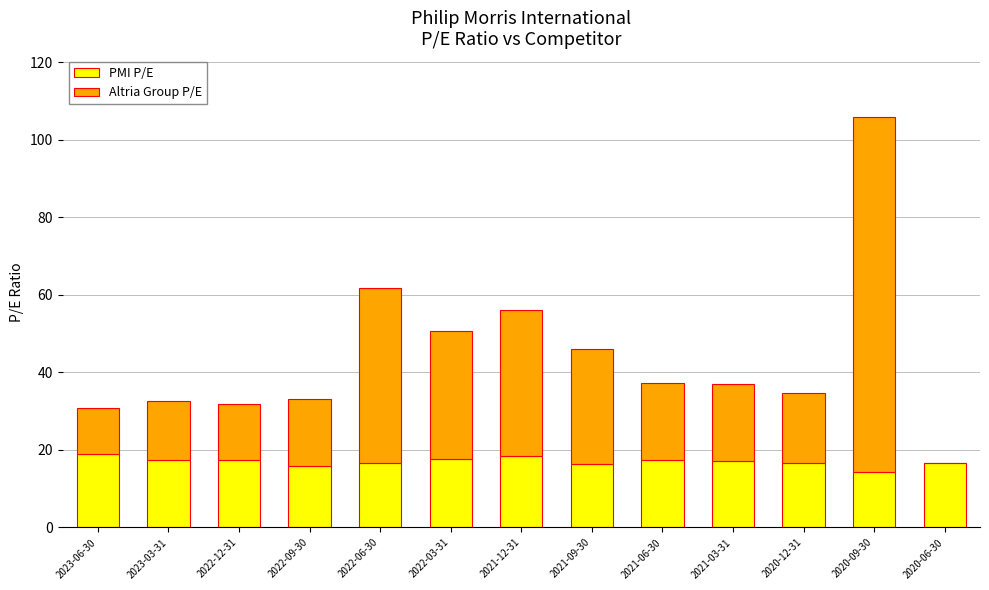

The PMI P/E series shows 16.8 at 2020-06-30. True or false?

True